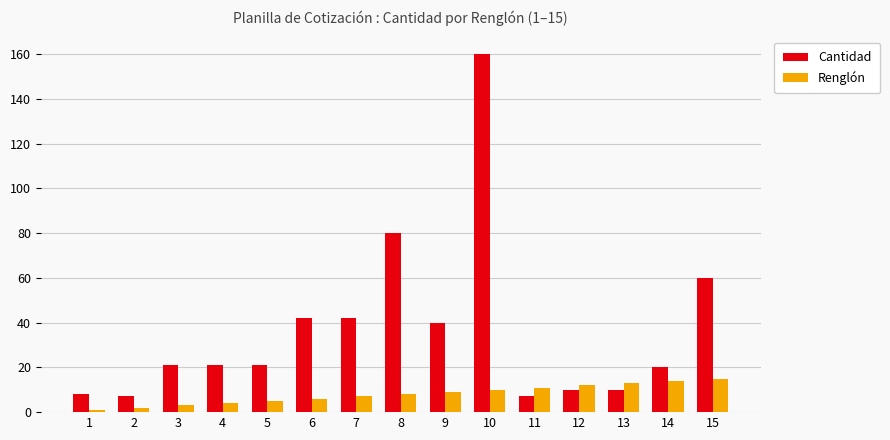

The value of Cantidad at 15 is 60. True or false?

True